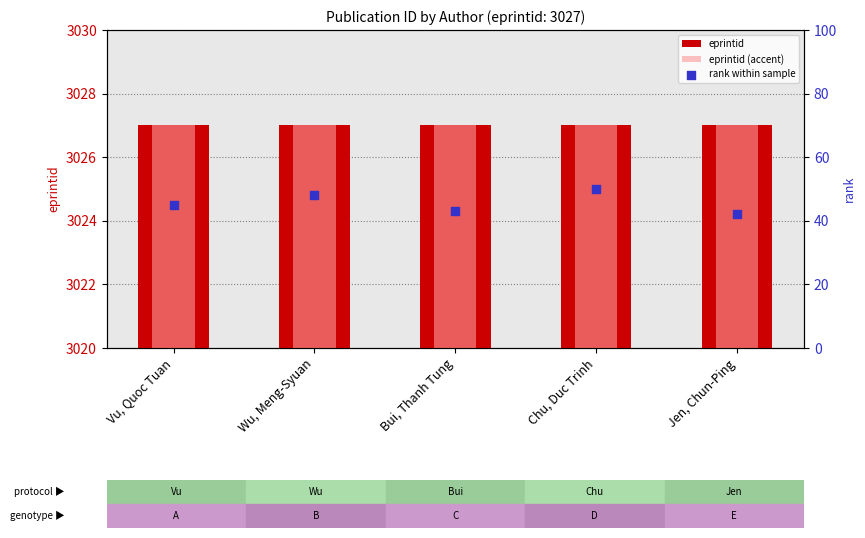

Which series has the widest spread of Y values?

rank within sample